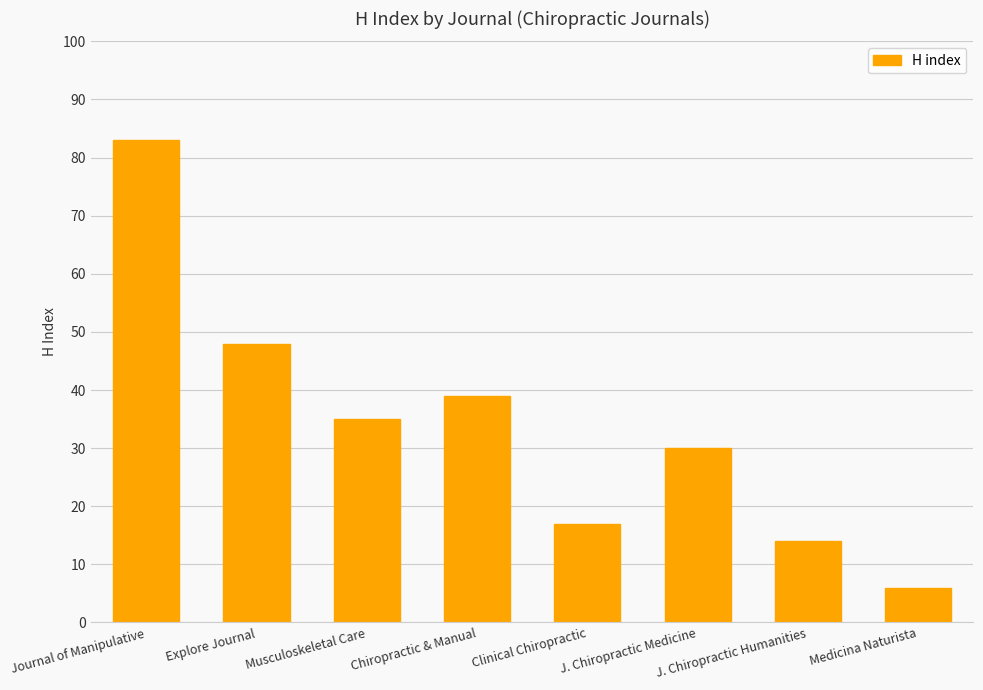

What is the change in value from Explore Journal to Medicina Naturista?

-42